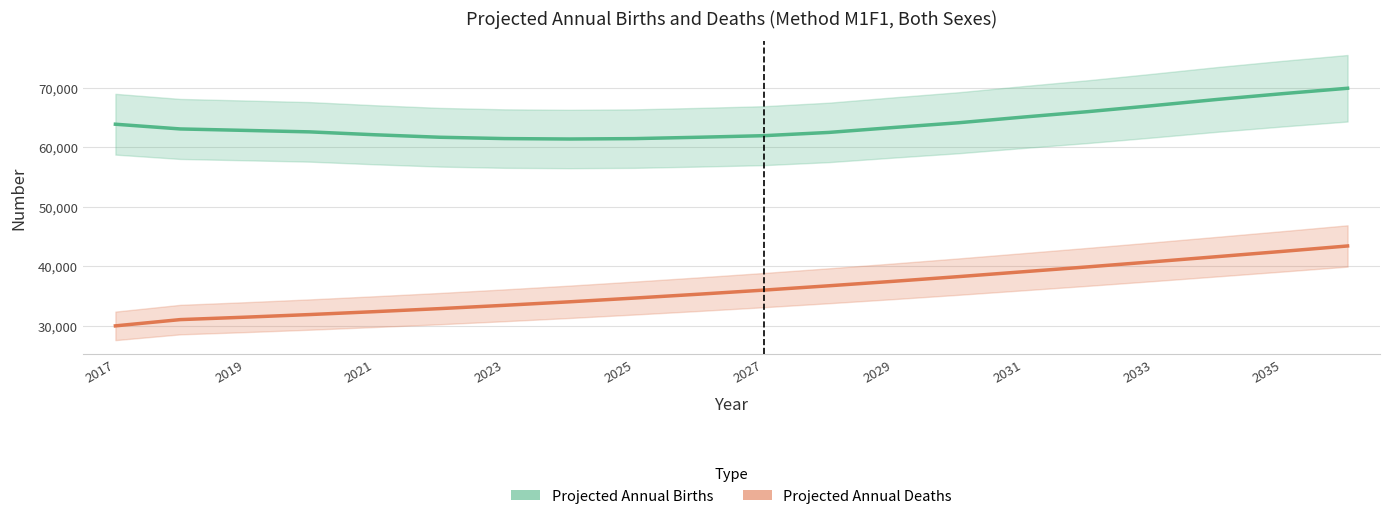

List the series in order of their peak value, highest first.

Projected Annual Births, Projected Annual Deaths